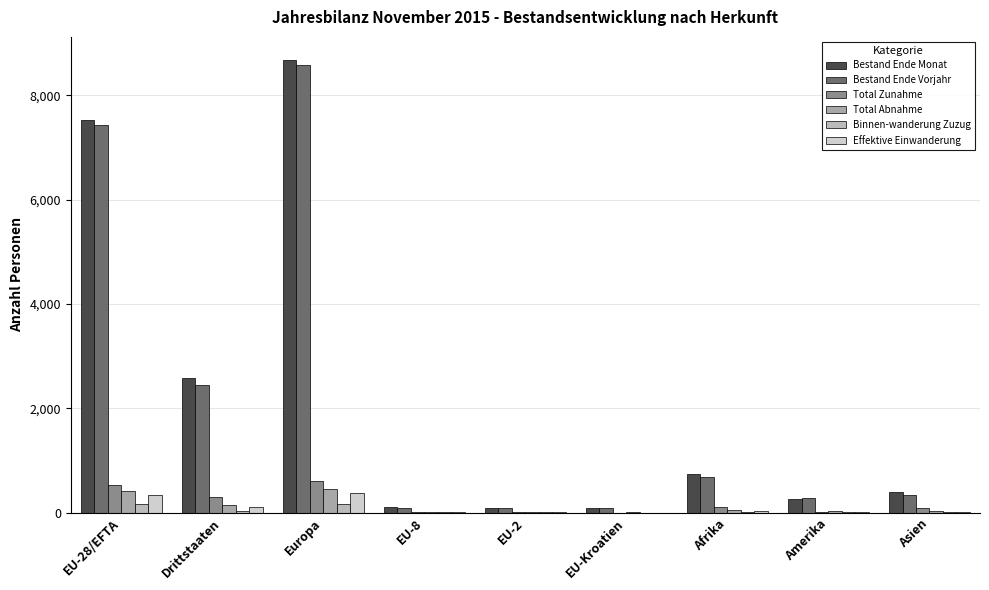

What is the maximum value for Bestand Ende Vorjahr?

8592